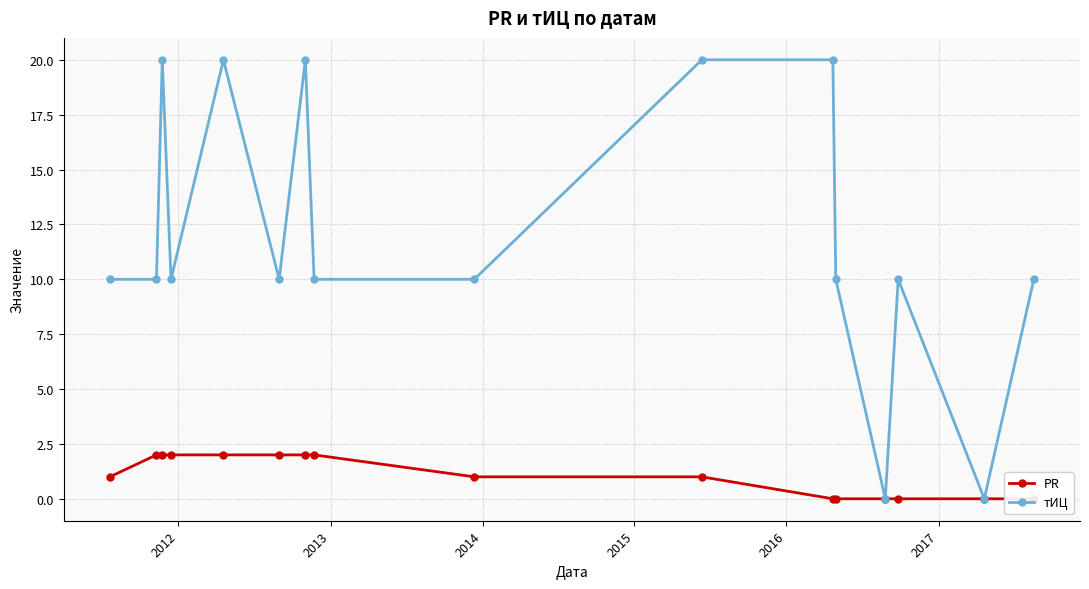

Reading right to left, list all the values displayed in this chart.

PR: 0	0	0	0	0	0	1	1	2	2	2	2	2	2	2	1
тИЦ: 10	0	10	0	10	20	20	10	10	20	10	20	10	20	10	10